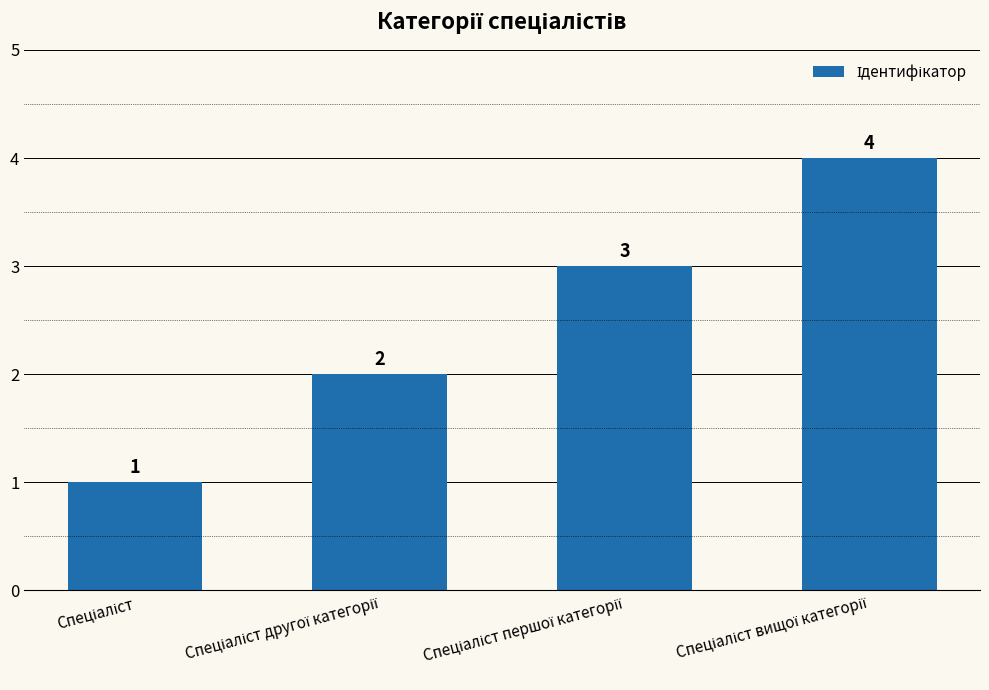

What is the smallest value displayed?

1